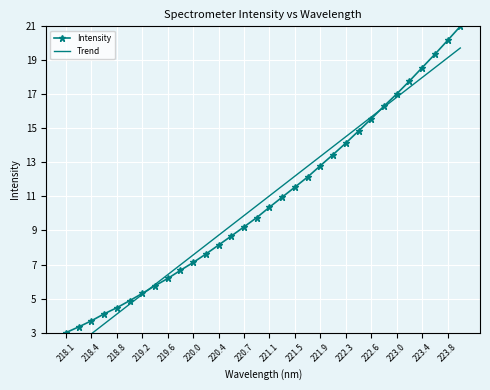

The value of Intensity at 222.6 is 26.2. True or false?

False